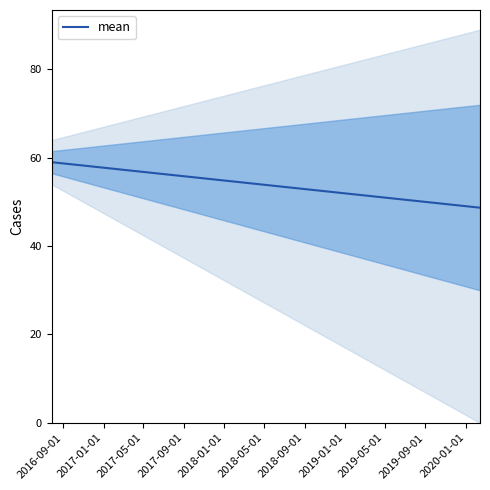

What is the maximum value shown in the chart?

59.0